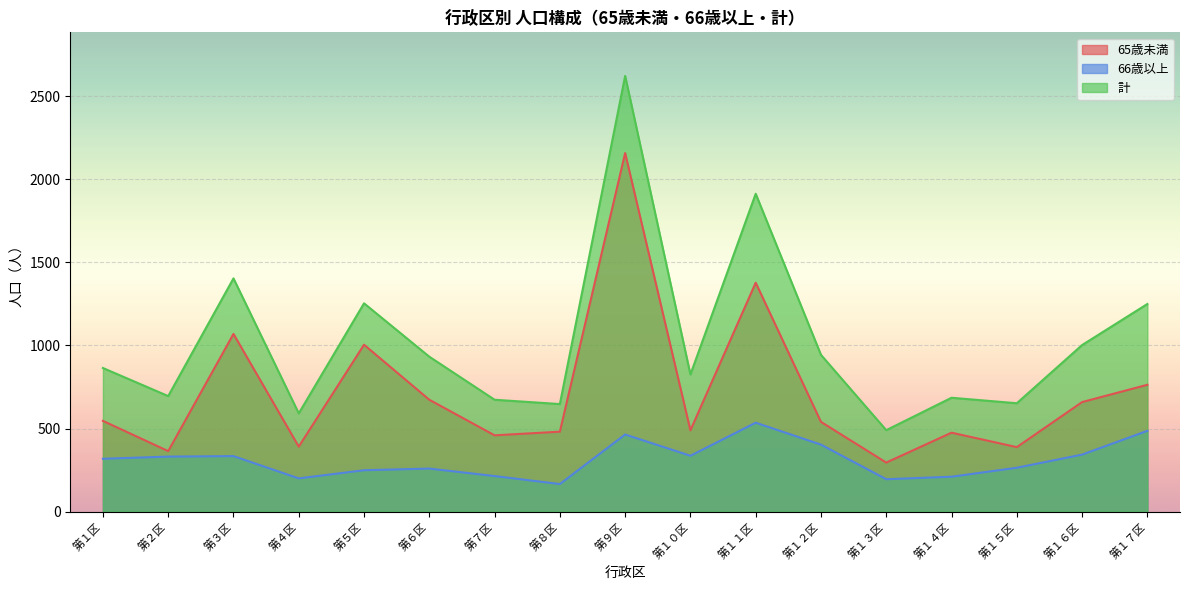

The value of 65歳未満 at 第１５区 is 685. True or false?

False